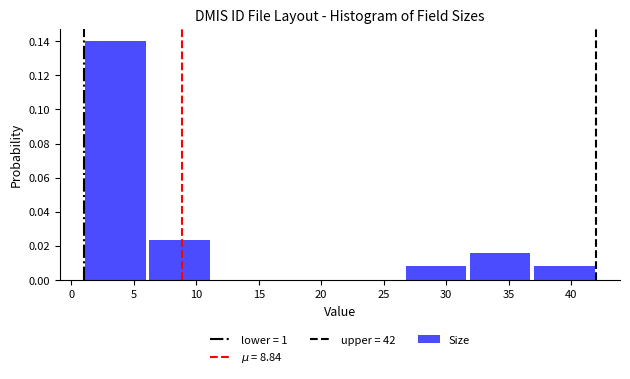

Over which range of the x-axis is the bar tallest?

1.0 to 6.0